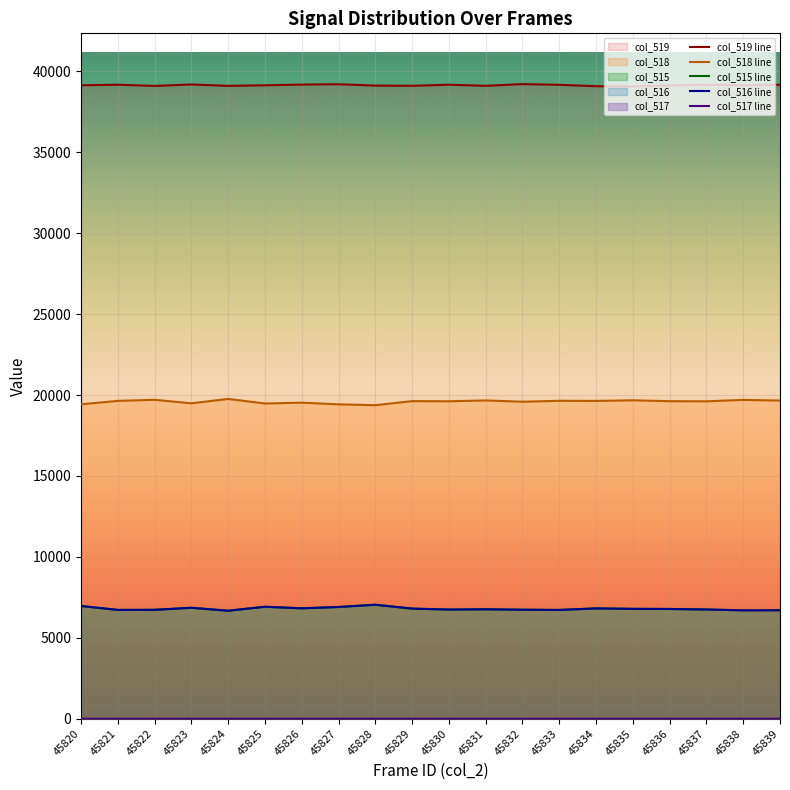

What is the maximum value for col_518 line?

19758